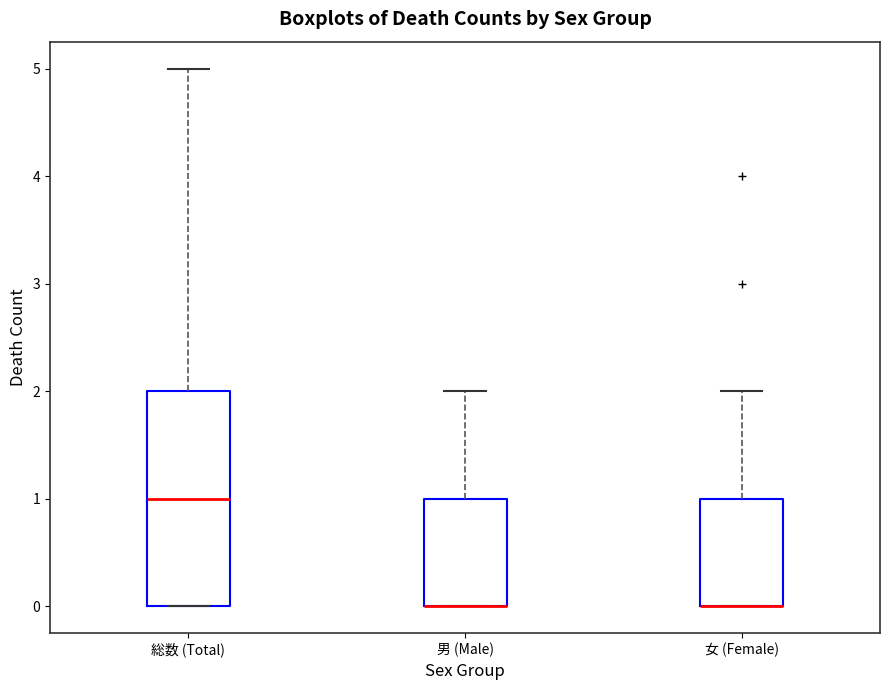

Reading left to right, read every box against the y-axis: the position of its median line, the range the box covers, and the ends of its whiskers. The values are not printed on the chart, so give them approximately, as read against the axis.

総数 (Total): median 1, box 0 to 2, whiskers 0 to 5
男 (Male): median 0 (drawn on the box's lower edge), box 0 to 1, whiskers 0 to 2
女 (Female): median 0 (drawn on the box's lower edge), box 0 to 1, whiskers 0 to 2